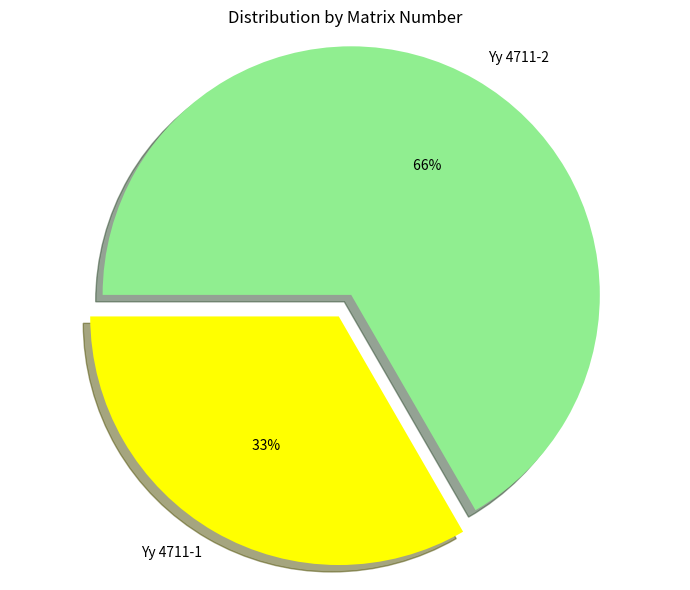

The Yy 4711-2 slice represents 67% of the pie. True or false?

True